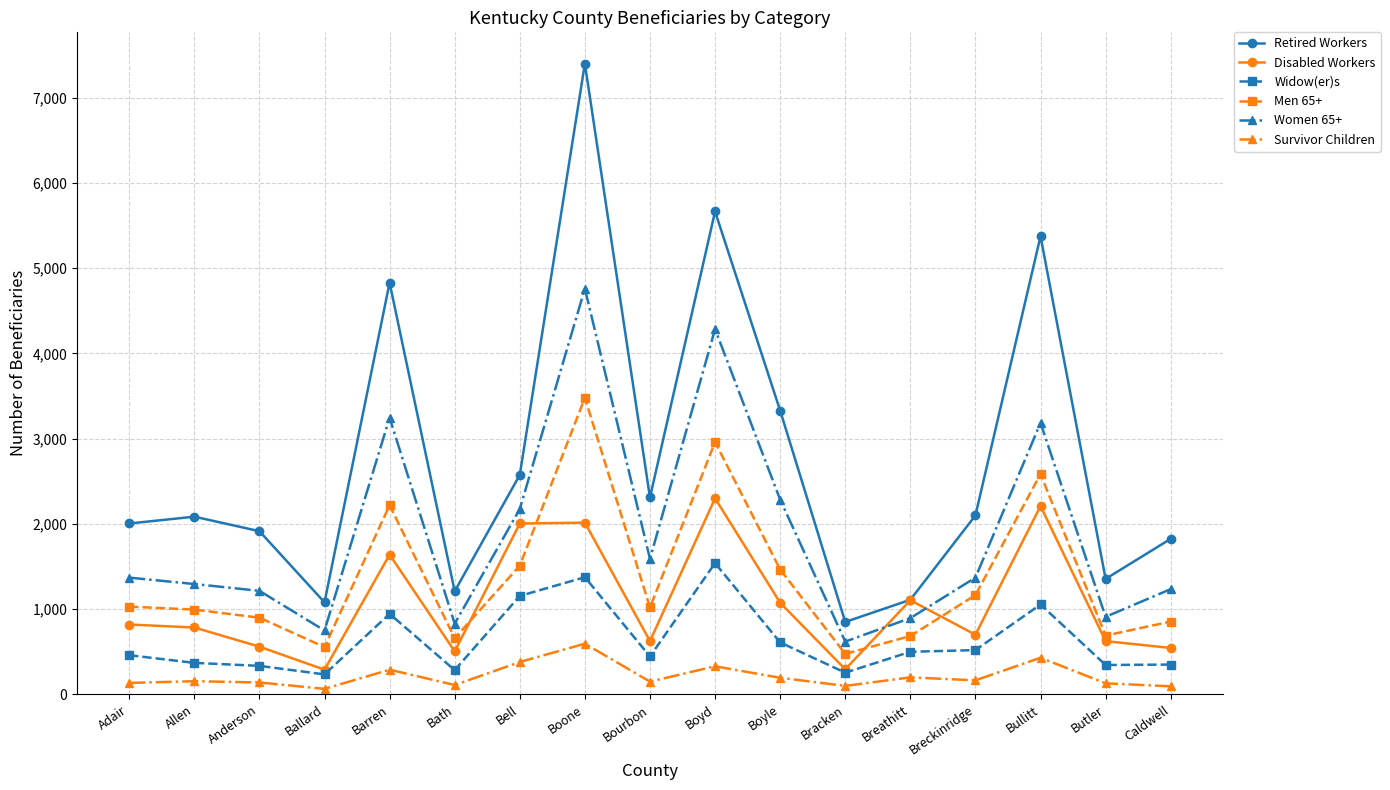

What is the total value across all series at Breathitt?

4495